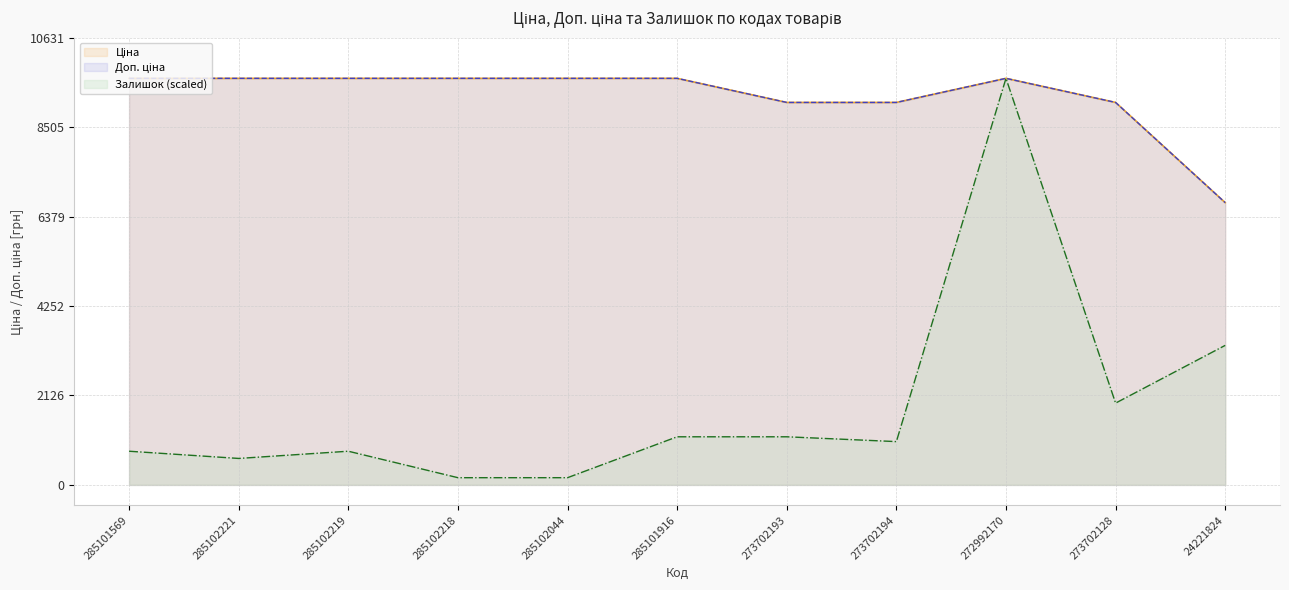

What is the total value across all series at 272992170?

28994.0